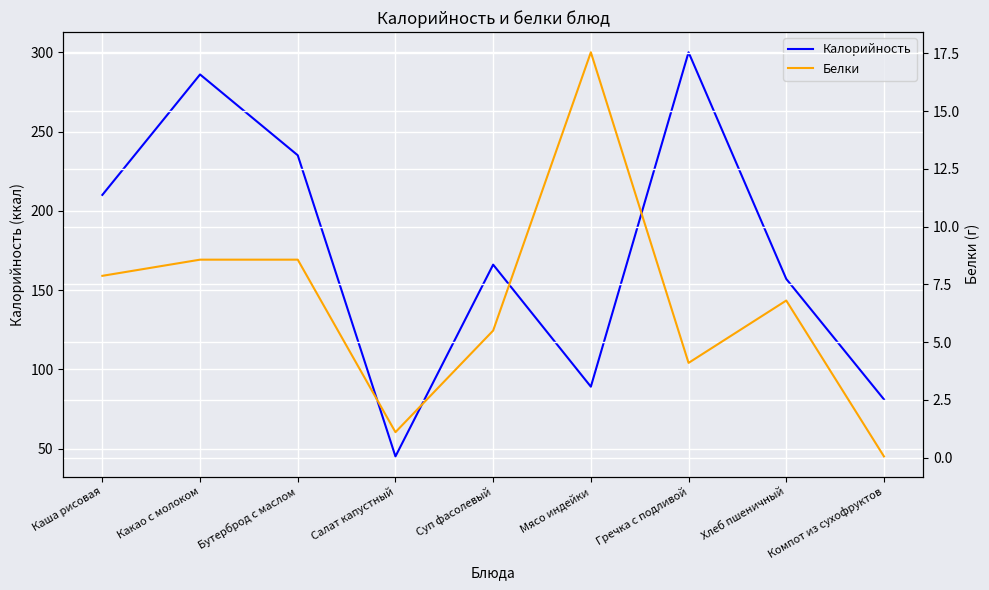

True or false: Калорийность and Белки cross at least once.

False